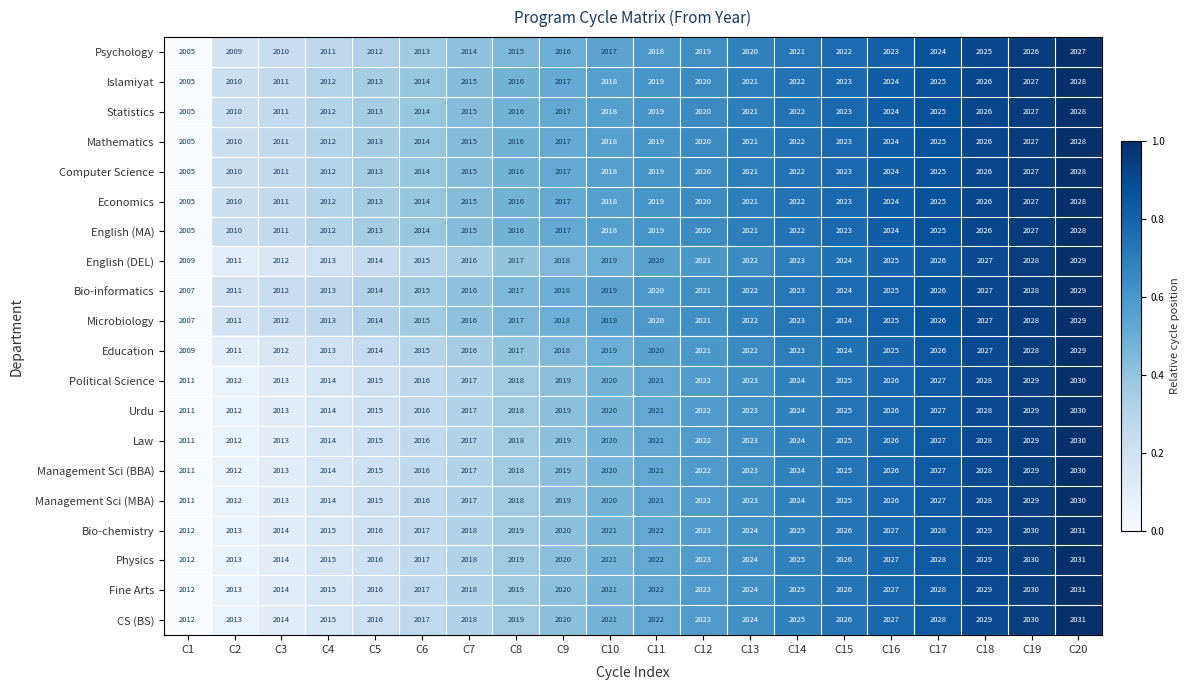

True or false: Psychology has a value of 2017 at C10.

True